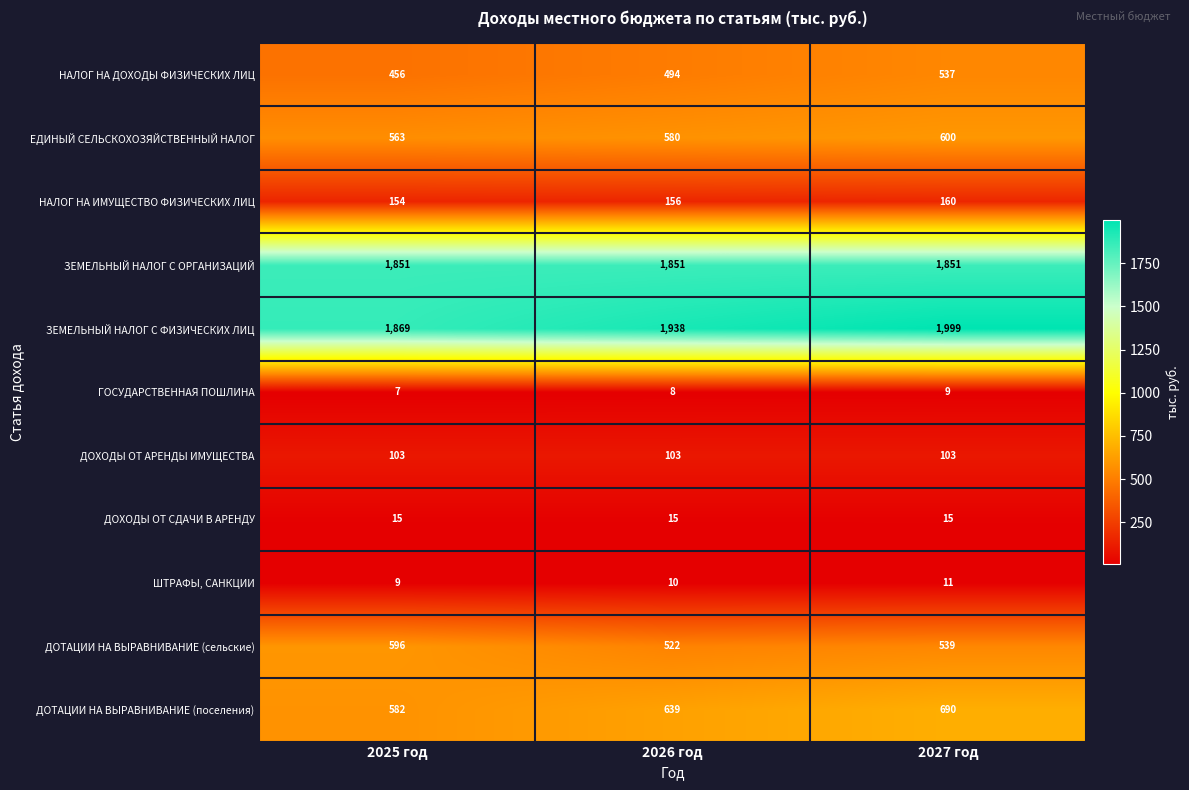

The value of ДОХОДЫ ОТ АРЕНДЫ ИМУЩЕСТВА at 2027 год is 159. True or false?

False